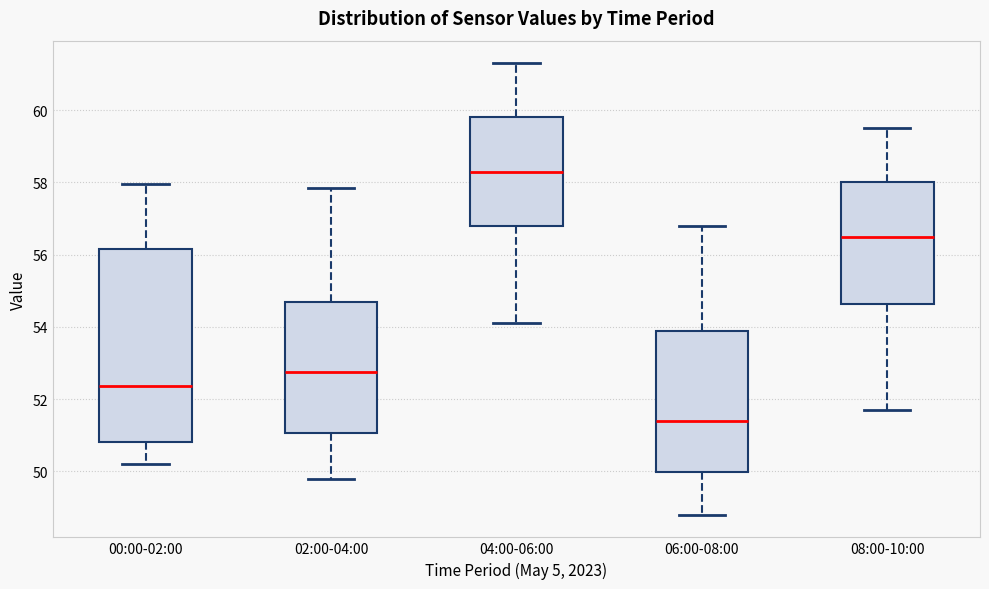

Reading left to right, read every box against the y-axis: the position of its median line, the range the box covers, and the ends of its whiskers. The values are not printed on the chart, so give them approximately, as read against the axis.

00:00-02:00: median 52.4, box 50.8 to 56.2, whiskers 50.2 to 58.0
02:00-04:00: median 52.8, box 51.0 to 54.8, whiskers 49.8 to 57.8
04:00-06:00: median 58.4, box 56.8 to 59.8, whiskers 54.2 to 61.4
06:00-08:00: median 51.4, box 50.0 to 53.8, whiskers 48.8 to 56.8
08:00-10:00: median 56.6, box 54.6 to 58.0, whiskers 51.8 to 59.6